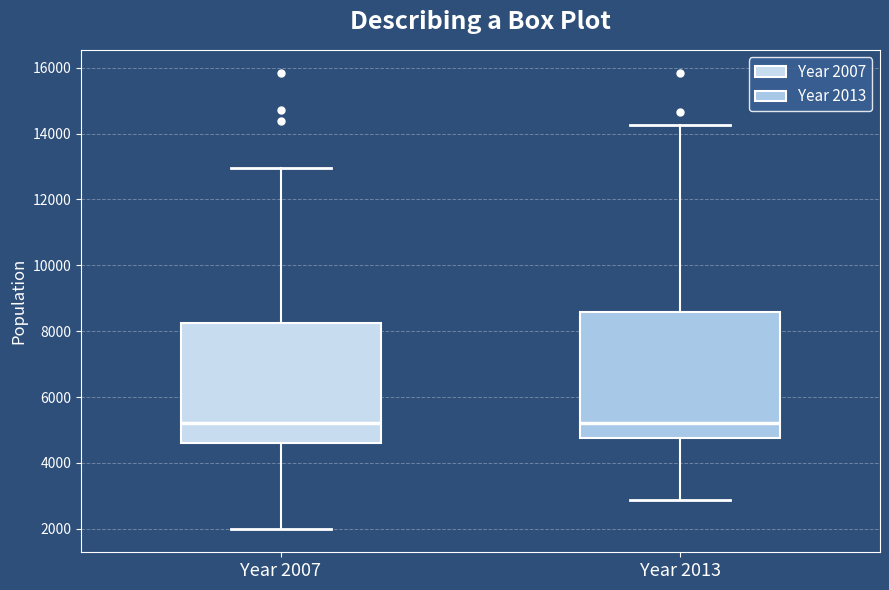

Reading left to right, read every box against the y-axis: the position of its median line, the range the box covers, and the ends of its whiskers. The values are not printed on the chart, so give them approximately, as read against the axis.

Year 2007: median 5200, box 4600 to 8200, whiskers 2000 to 13000
Year 2013: median 5200, box 4800 to 8600, whiskers 2800 to 14200